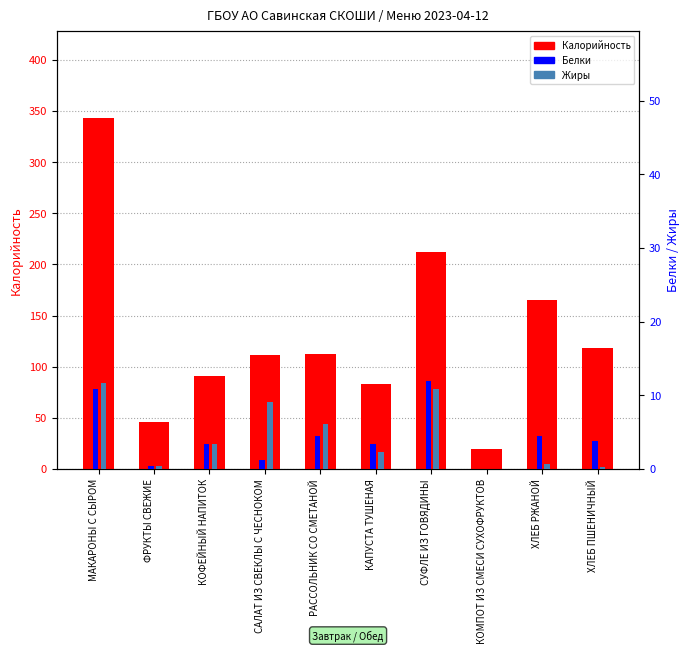

What is the label of the 5th bar from the right?

КАПУСТА ТУШЕНАЯ